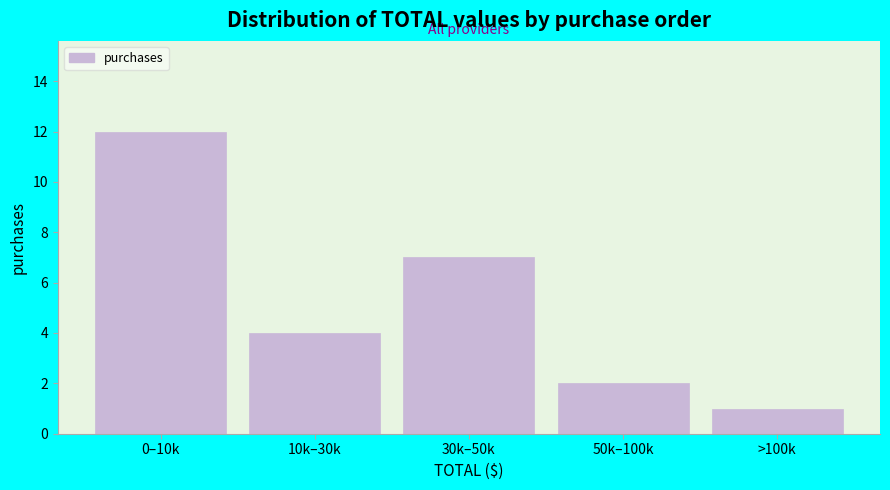

Reading left to right, extract all data points from this chart.

12	4	7	2	1